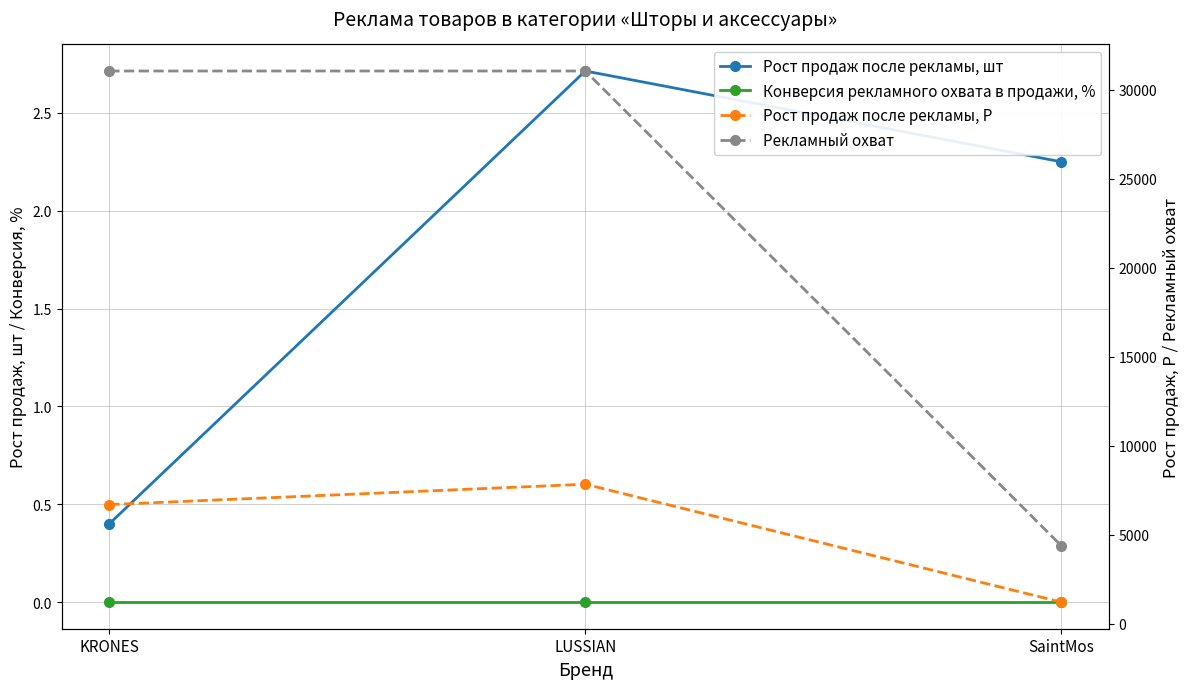

Which series has the largest total across all categories?

Рекламный охват